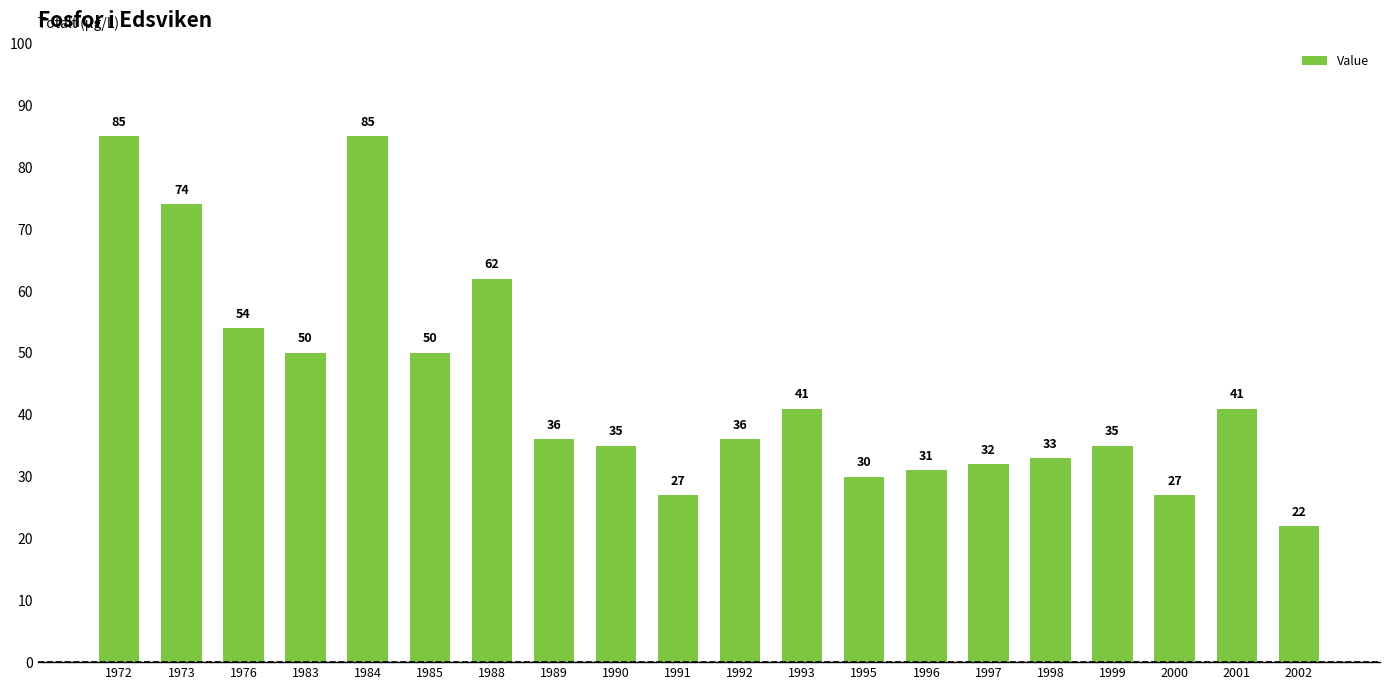

Reading left to right, what are all the values shown in this chart?

85	74	54	50	85	50	62	36	35	27	36	41	30	31	32	33	35	27	41	22